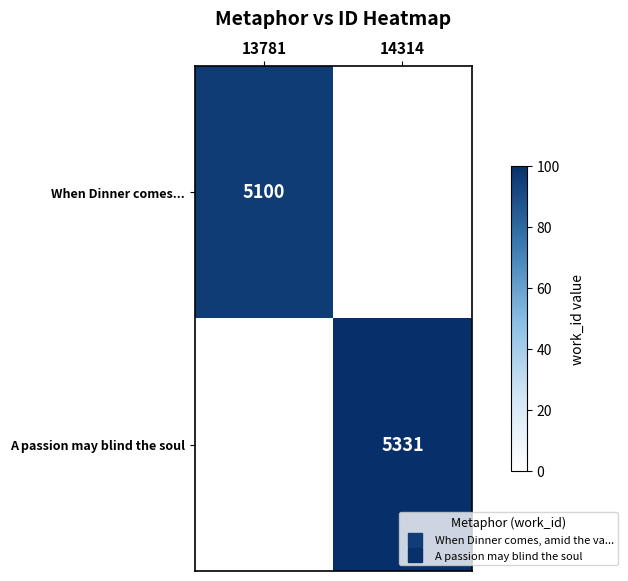

The When Dinner comes... series shows 47.0 at 13781. True or false?

False